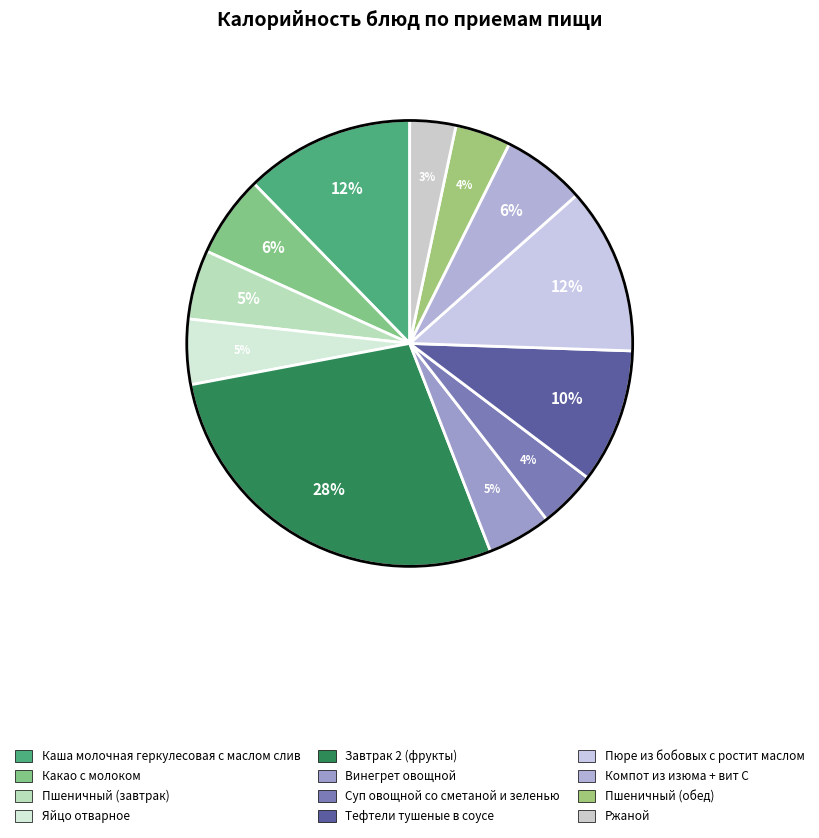

Count the number of slices in the pie.

12